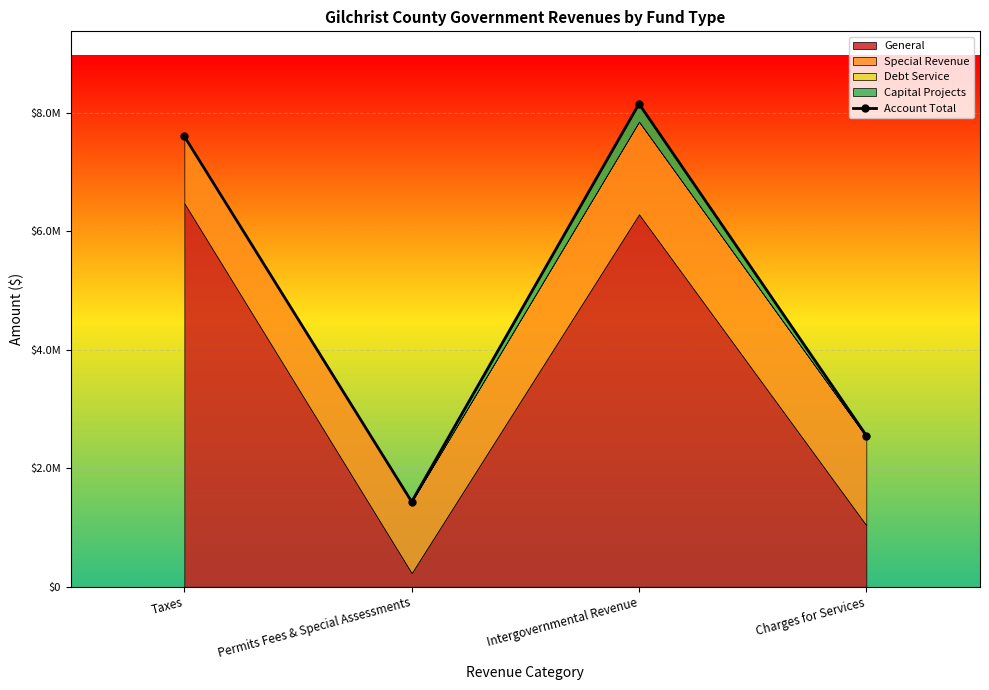

What is the change in value from Intergovernmental Revenue to Charges for Services?

-5595803